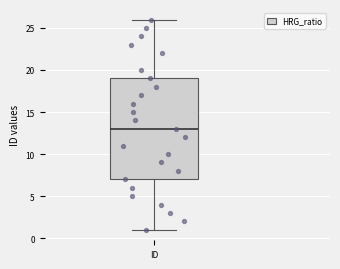

Transcribe this box plot: give where the median line is, the range the box spans, and where the two whiskers end, as read against the y-axis. The values are not printed on the chart, so give them approximately, as read against the axis.

median 13, box 7 to 19, whiskers 1 to 26